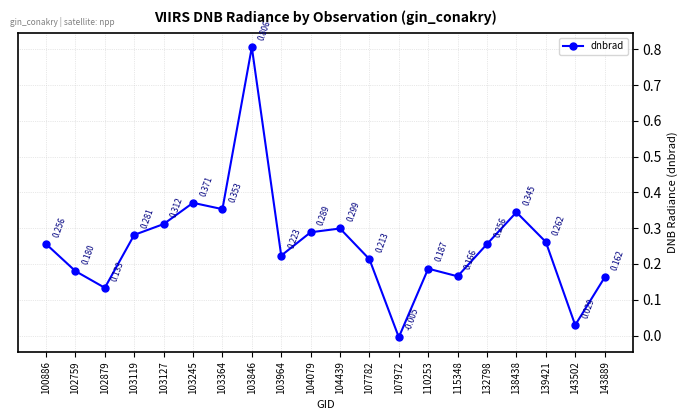

How many positive values are there?

19